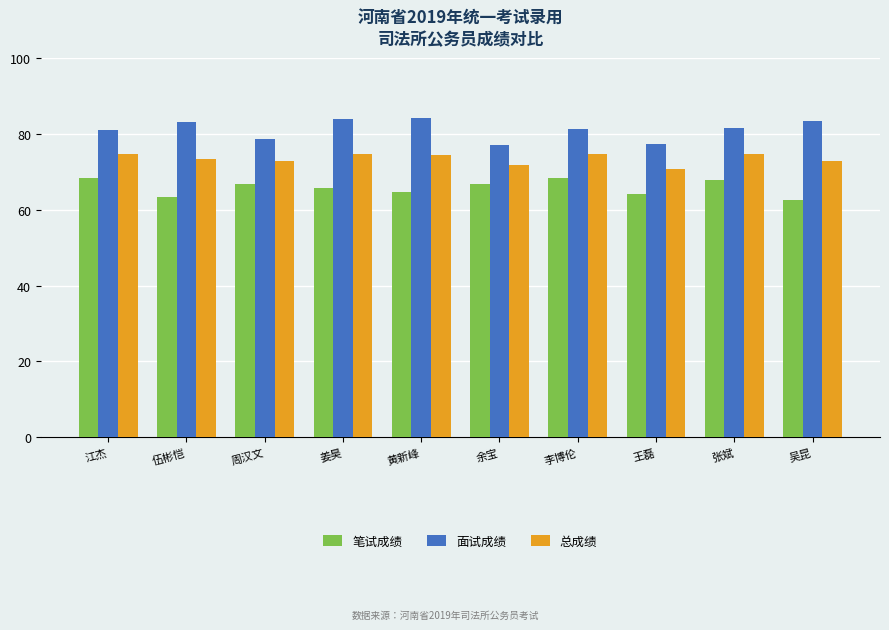

What is the smallest value displayed?

62.4